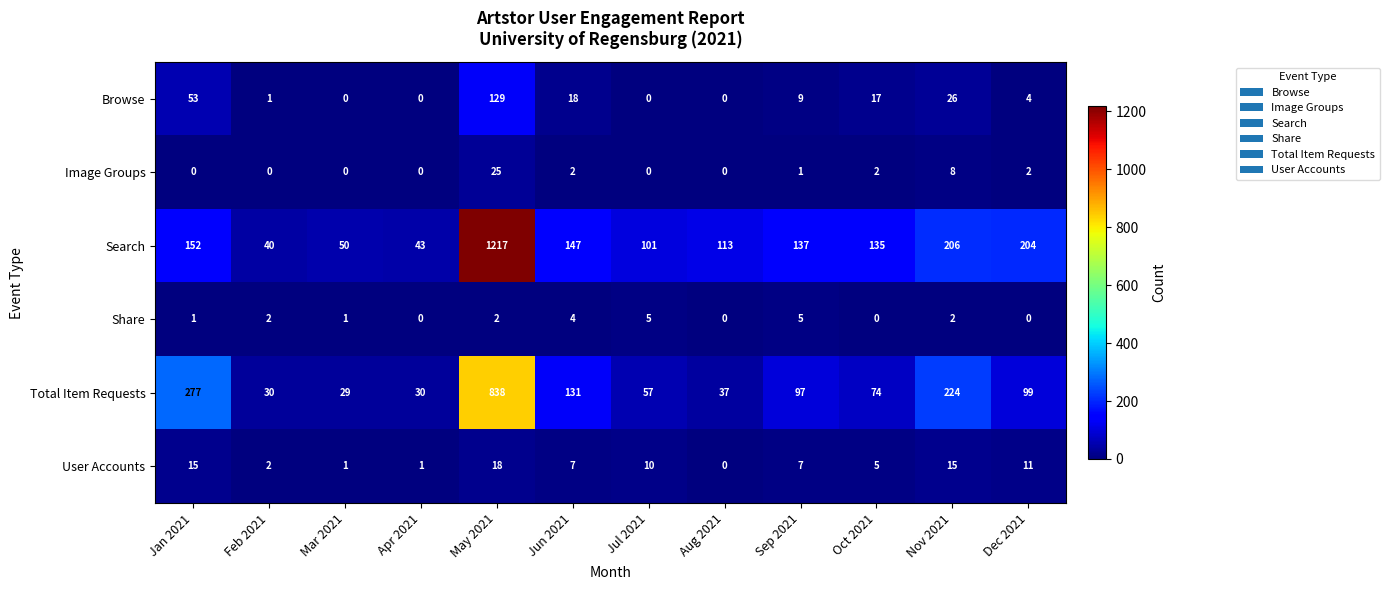

Between Mar 2021 and Apr 2021, which series saw the biggest shift?

Search